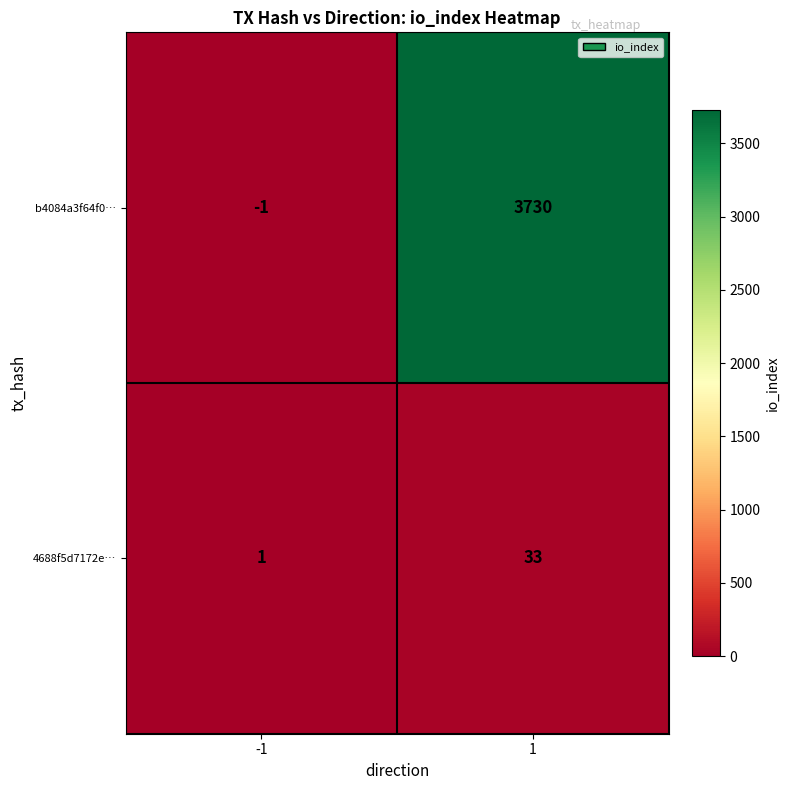

What is the sum of the 4688f5d7172e… values at 1 and -1?

34